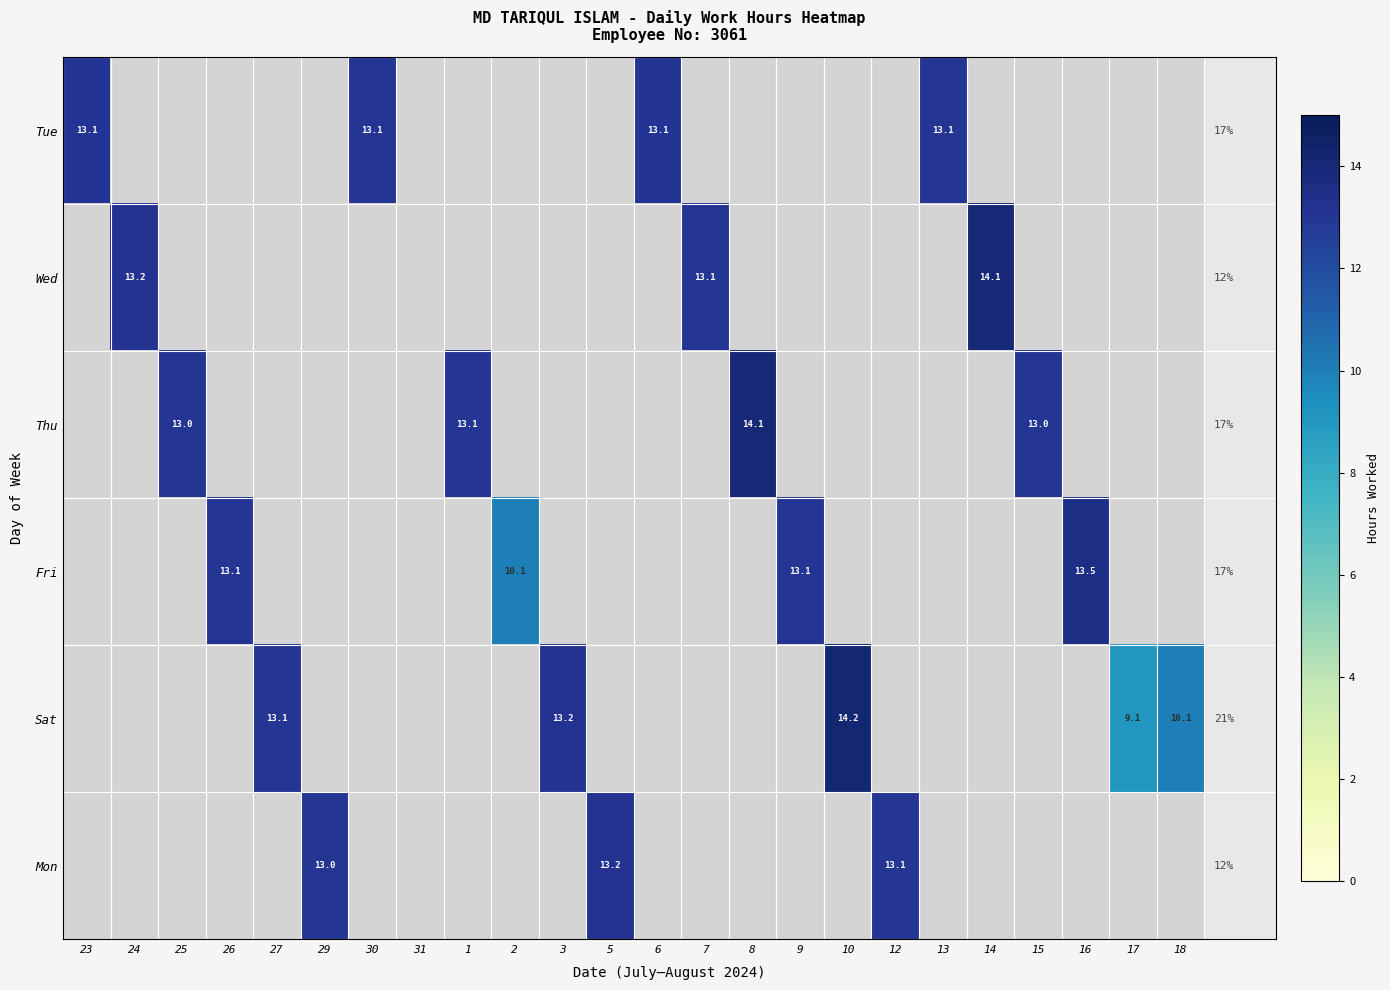

True or false: Wed has a value of 14.1 at 14.

True